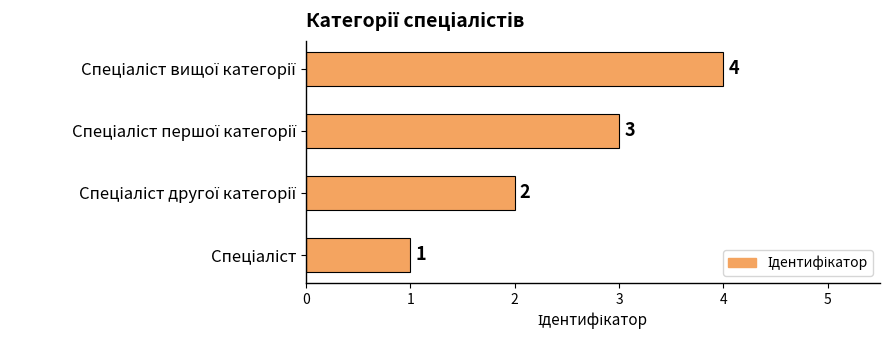

What is the minimum value shown in the chart?

1